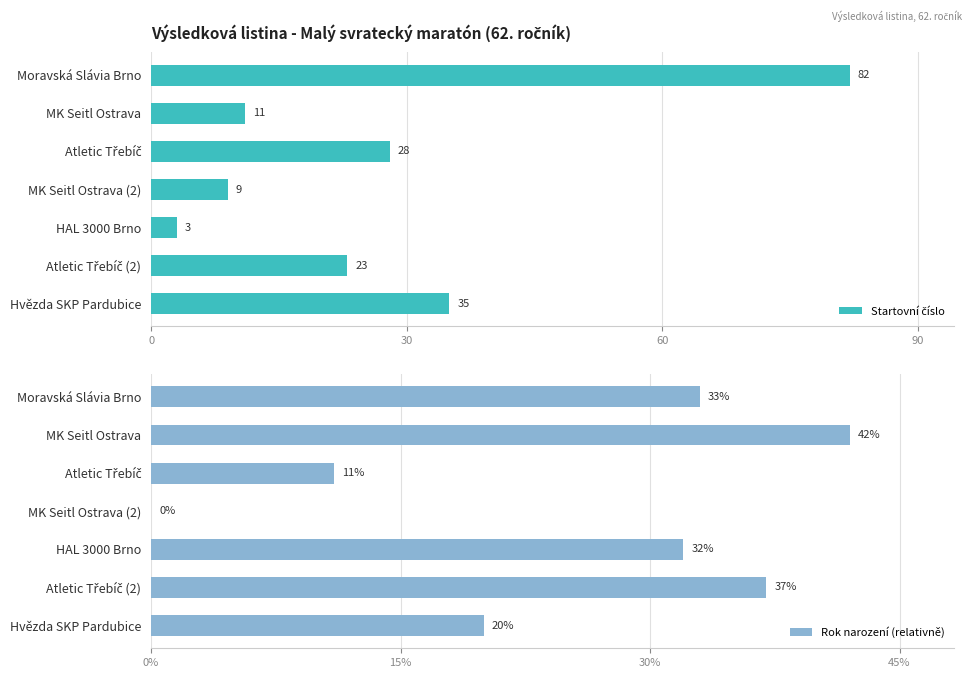

How many groups of bars are there?

7